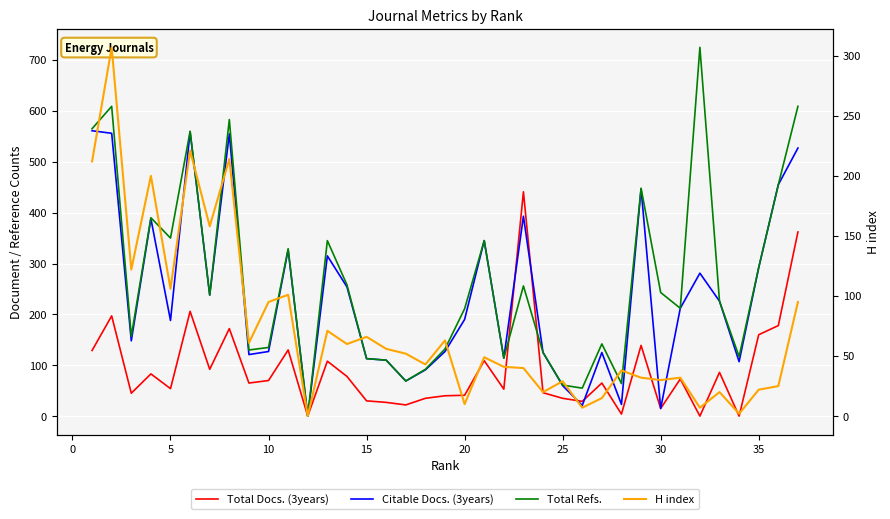

What value does the Total Refs. series have at 25?

55